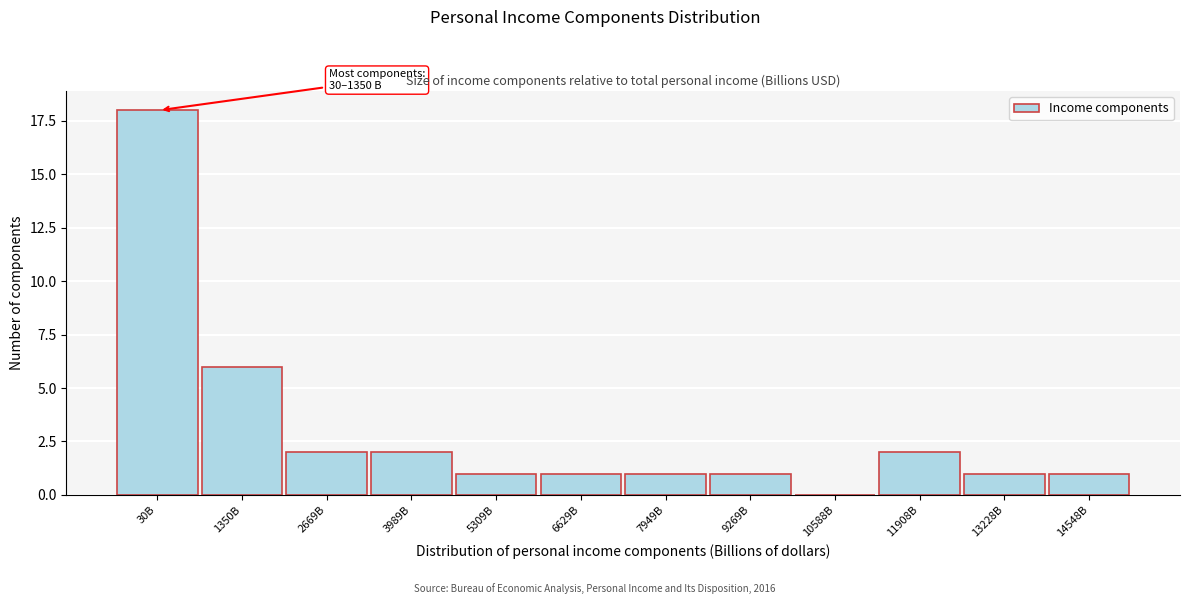

Reading left to right, extract all data points from this chart.

30B=18	1350B=6	2669B=2	3989B=2	5309B=1	6629B=1	7949B=1	9269B=1	10588B=0	11908B=2	13228B=1	14548B=1